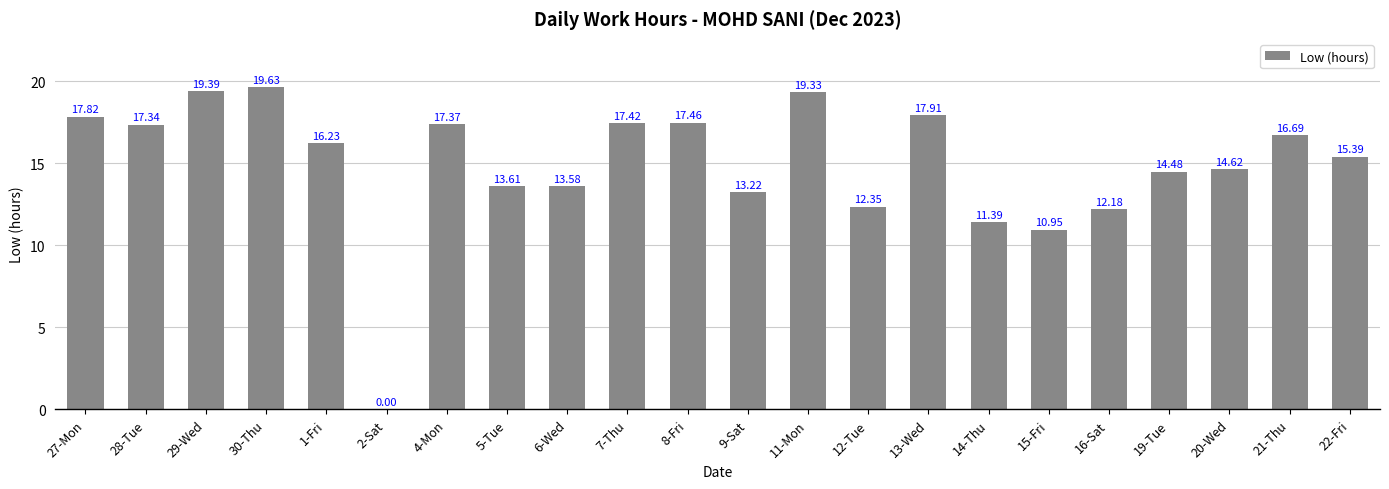

What is the sum of the values at 11-Mon and 28-Tue?

36.7